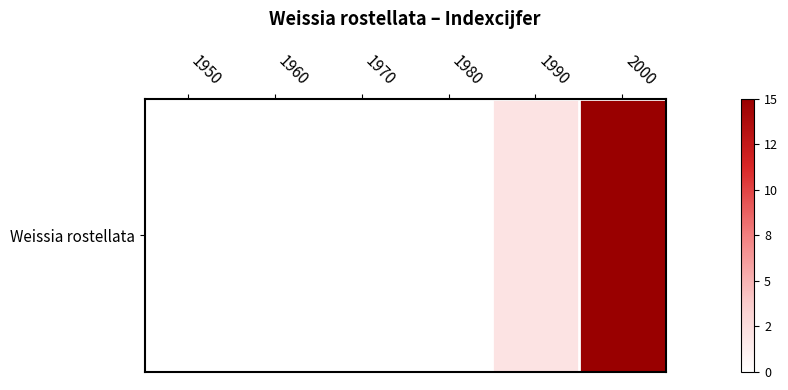

Rank the categories by value from highest to lowest.

2000, 1990, 1950, 1960, 1970, 1980